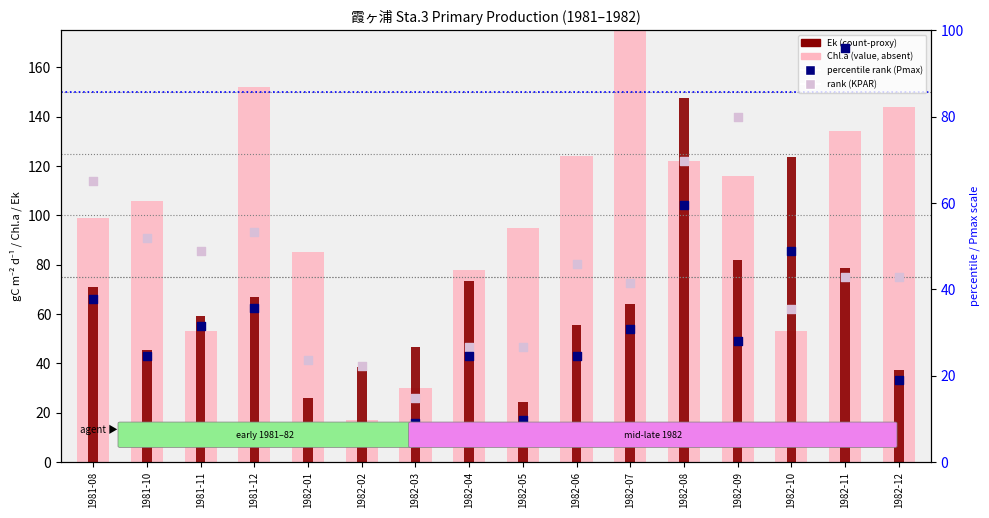

At which category is the sum across all series the highest?

1982-08